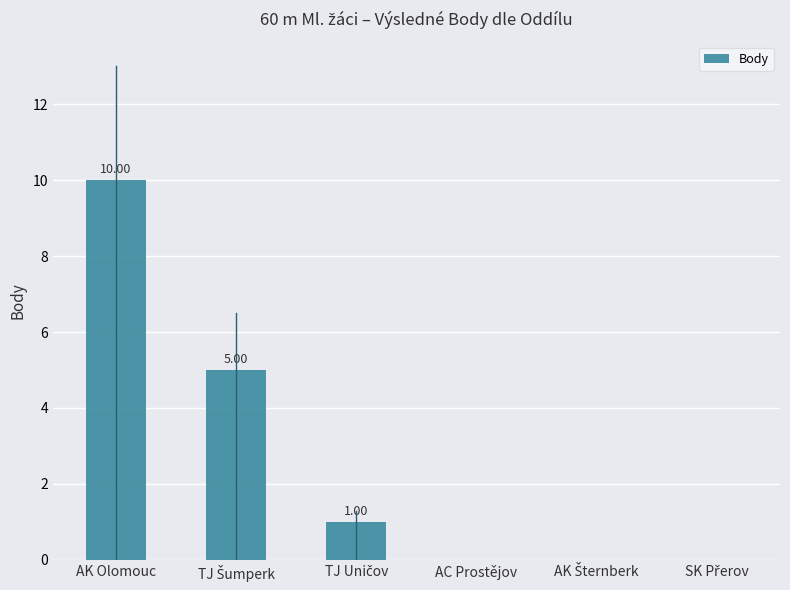

What is the sum of all values?

16